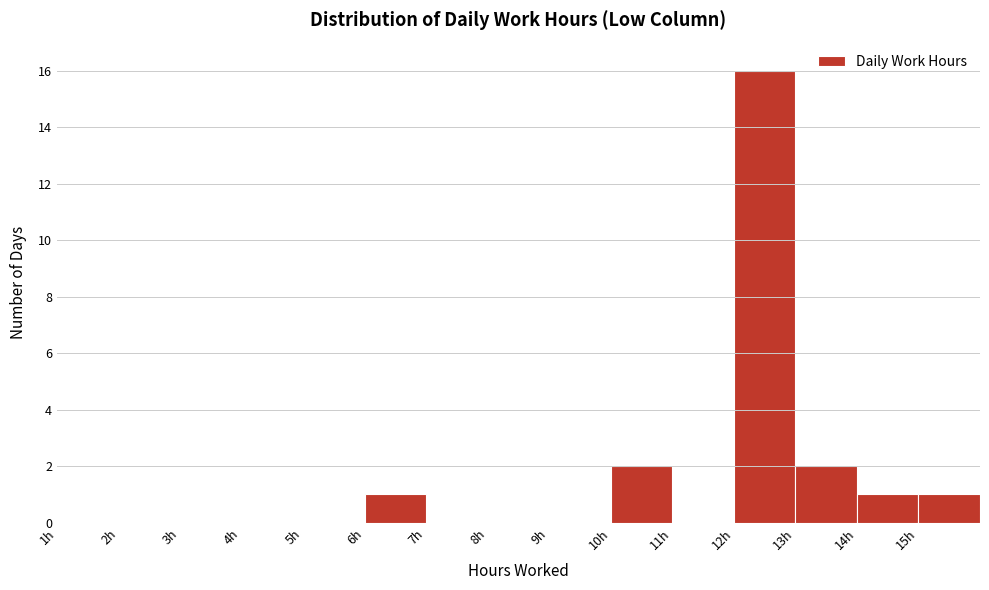

Reading left to right, transcribe all the data shown in this chart.

1h=0	2h=0	3h=0	4h=0	5h=0	6h=1	7h=0	8h=0	9h=0	10h=2	11h=0	12h=16	13h=2	14h=1	15h=1